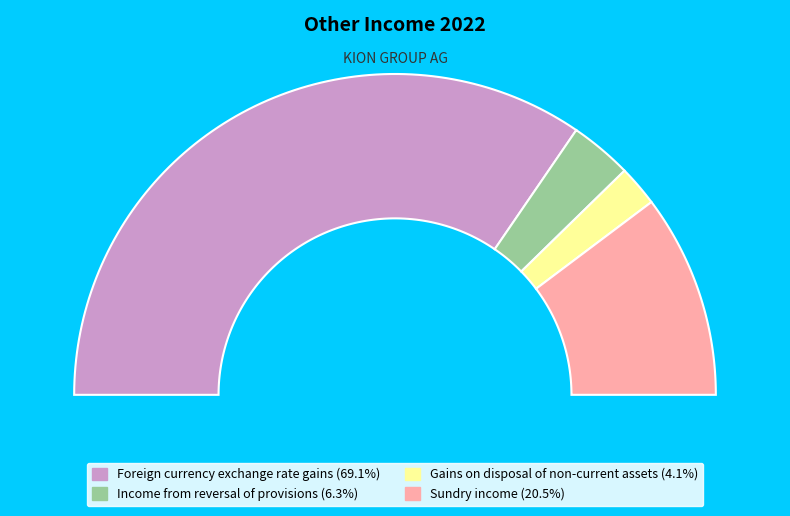

Rank the categories by value from lowest to highest.

Gains on disposal of non-current assets, Income from reversal of provisions, Sundry income, Foreign currency exchange rate gains